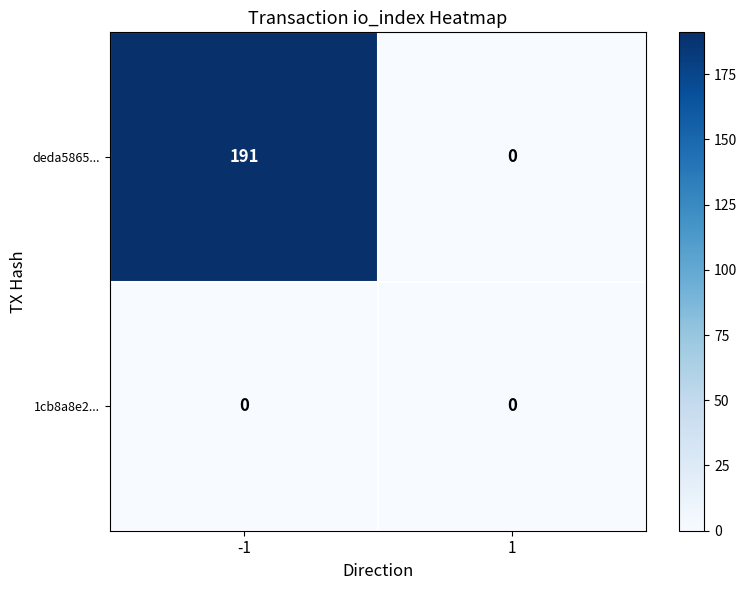

Rank the series by their average value, from highest to lowest.

deda5865..., 1cb8a8e2...